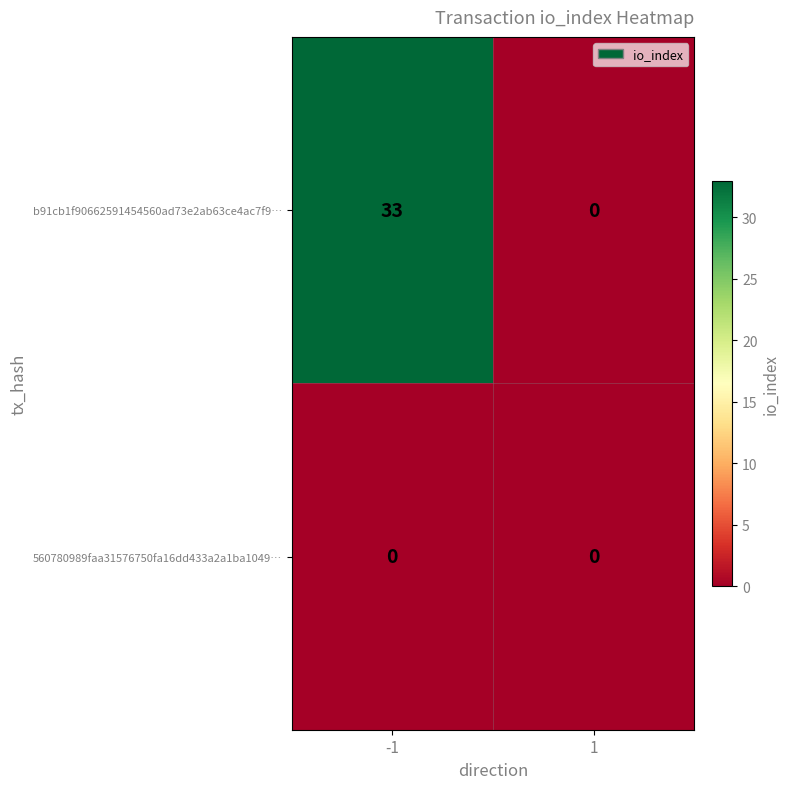

Is it true that b91cb1f90662591454560ad73e2ab63ce4ac7f9… equals 0 at 1?

True